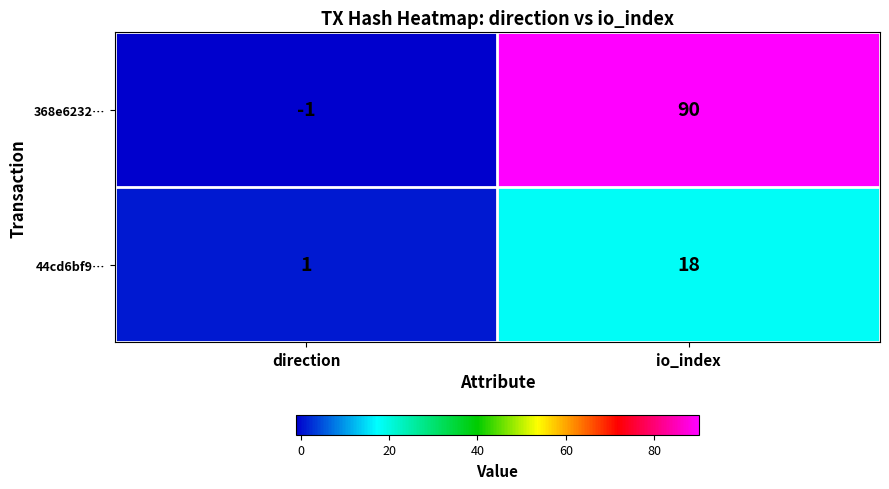

What is the sum of all 368e6232… values?

89